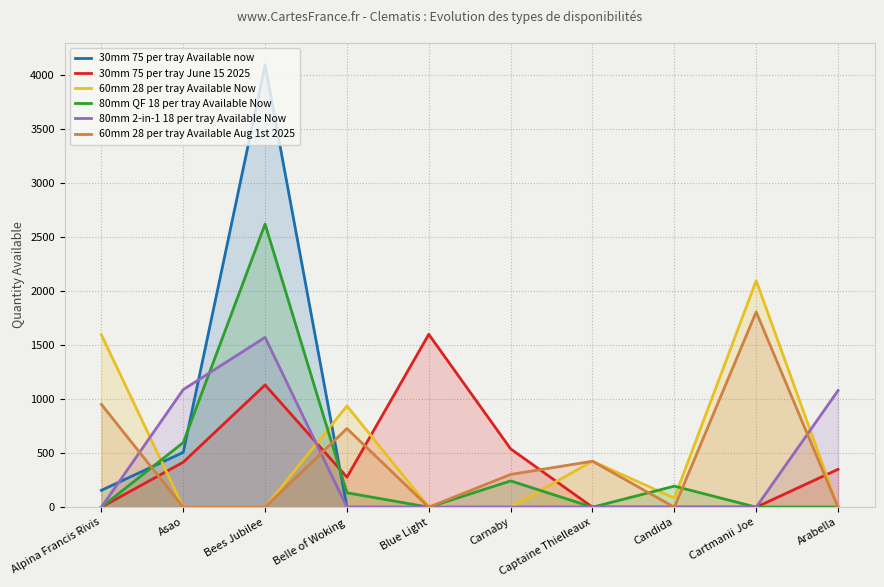

What are all the series names shown in the legend?

30mm 75 per tray Available now, 30mm 75 per tray June 15 2025, 60mm 28 per tray Available Now, 80mm QF 18 per tray Available Now, 80mm 2-in-1 18 per tray Available Now, 60mm 28 per tray Available Aug 1st 2025